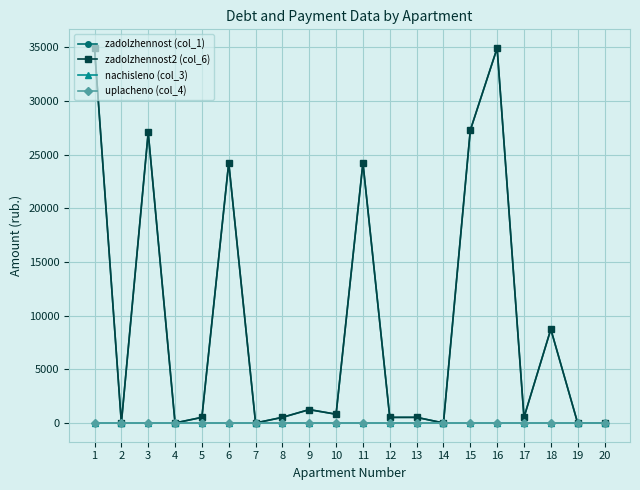

At how many categories does at least one series exceed 24452?

4